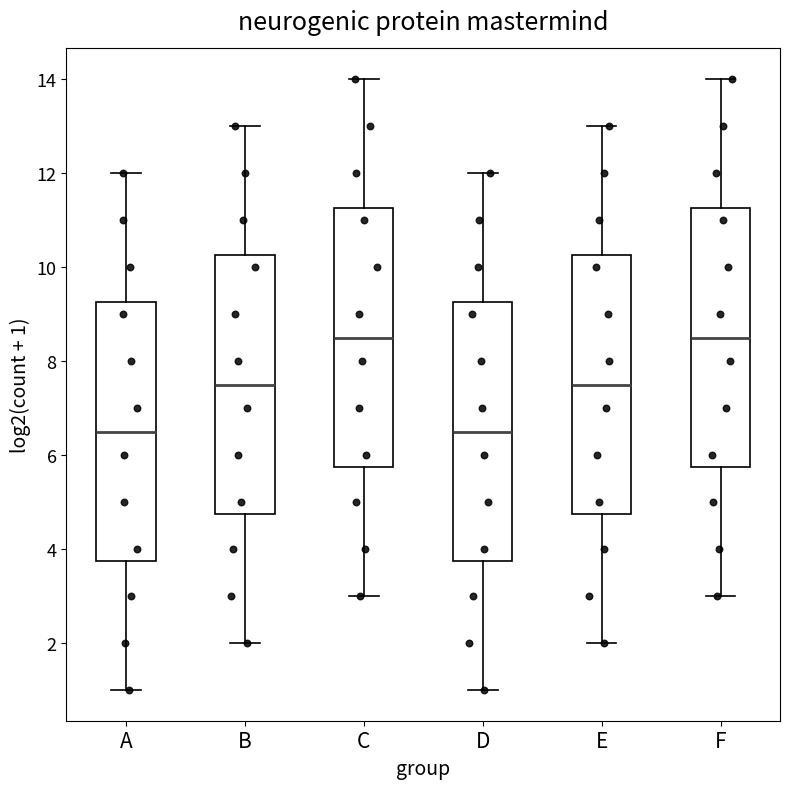

Where does the upper whisker of the box for F end on the y-axis? The values are not printed on the chart, so give them approximately, as read against the axis.

14.0